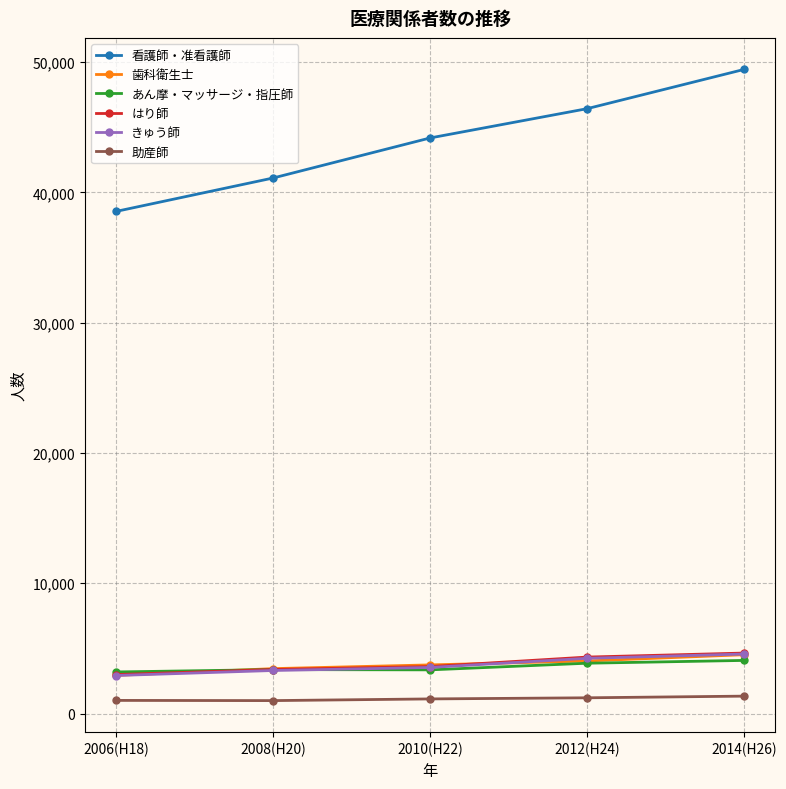

How many values in the あん摩・マッサージ・指圧師 series are below 3372?

2